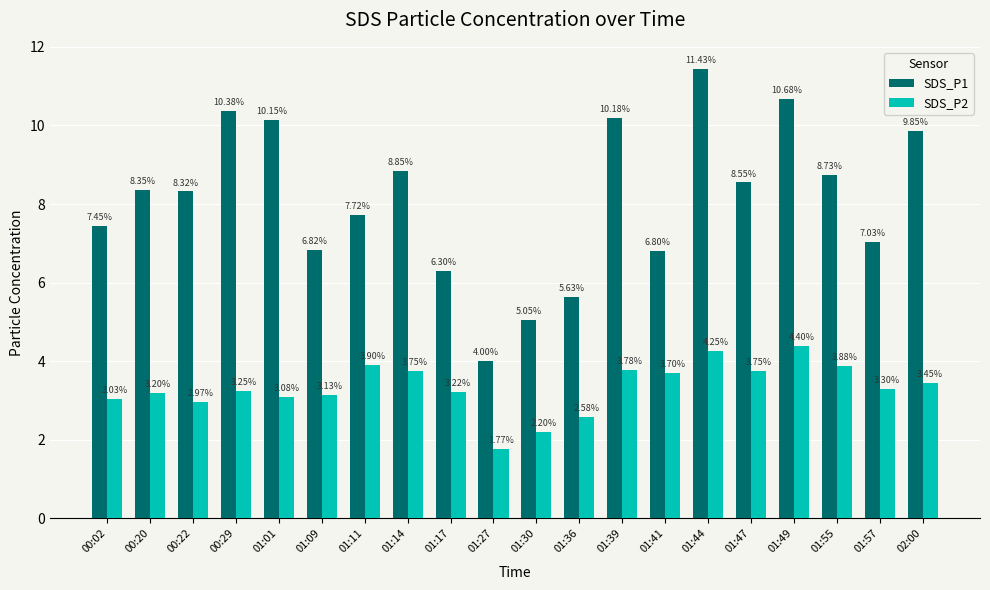

Which series changed the most between 01:17 and 01:39?

SDS_P1